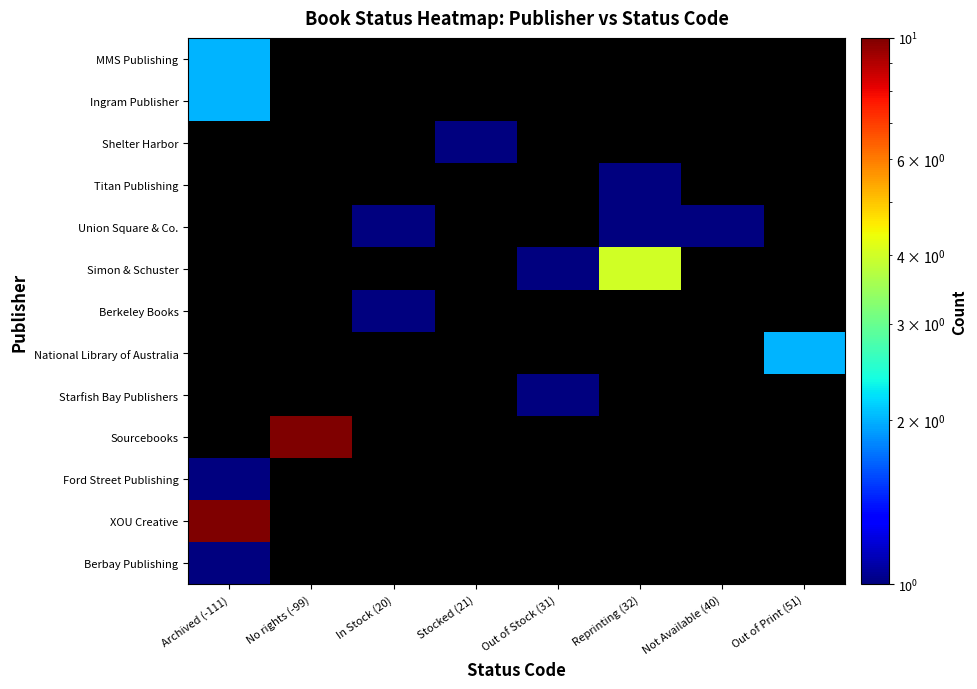

At how many categories does at least one series exceed 3?

3